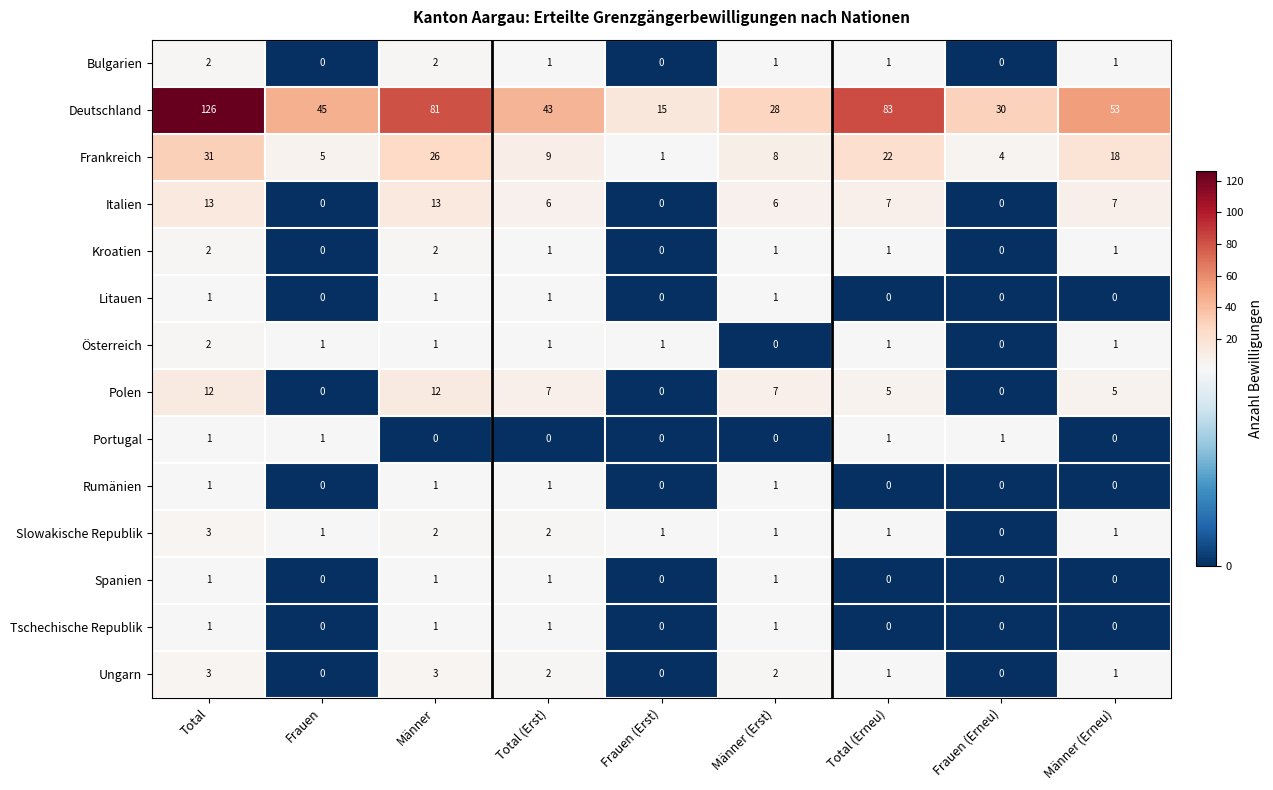

What is the difference between the maximum and minimum values in the Italien series?

13